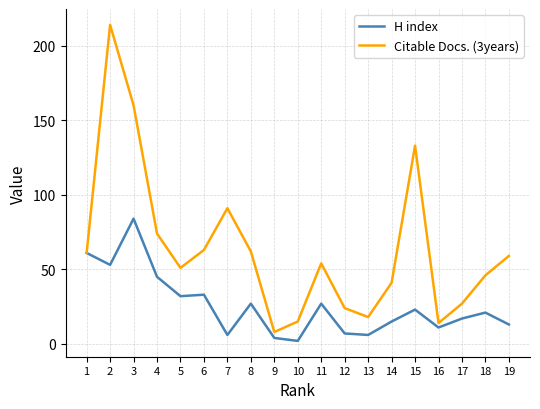

True or false: H index has a value of 19 at 16.

False